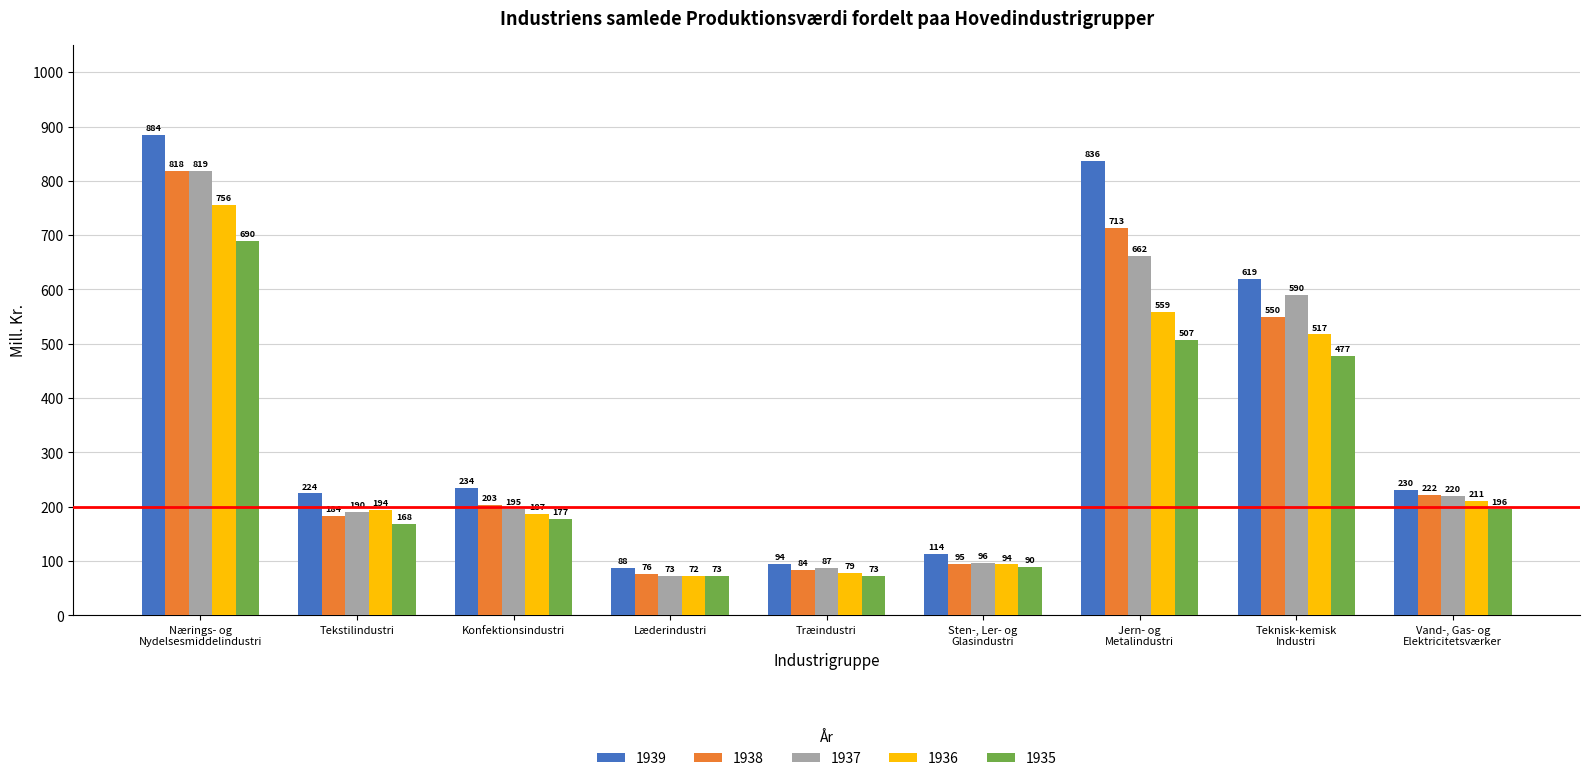

List the series in order of their peak value, highest first.

1939, 1937, 1938, 1936, 1935